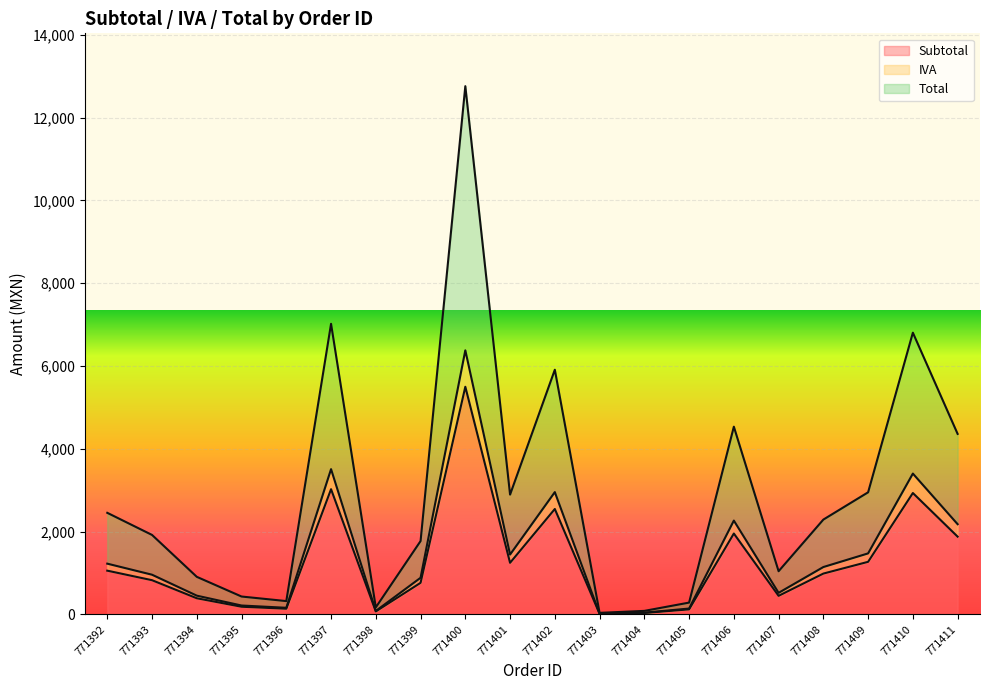

True or false: IVA has more than 1 points higher than both neighbors.

True